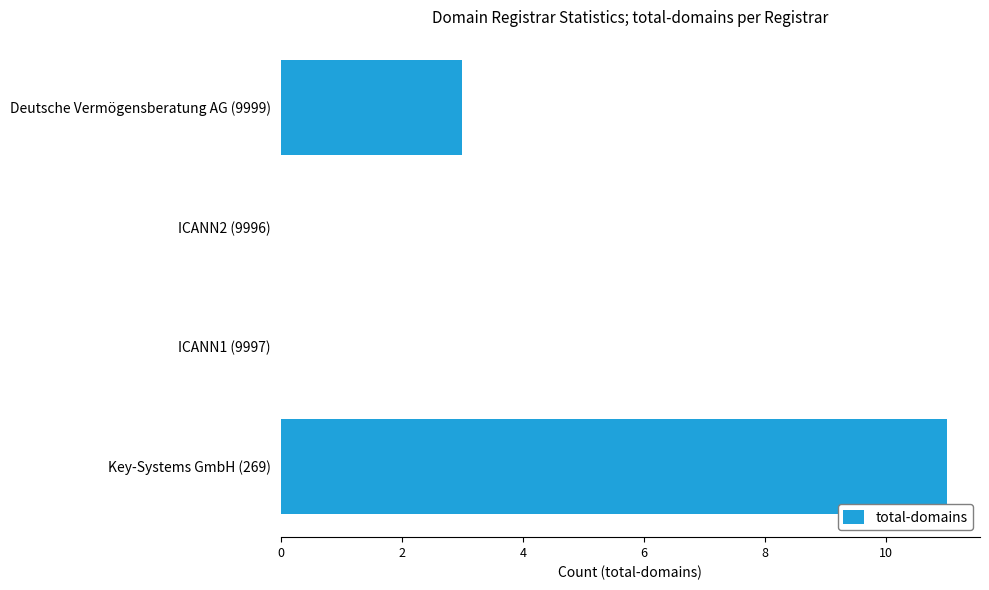

Reading bottom to top, extract all data points from this chart.

Key-Systems GmbH (269)=11	ICANN1 (9997)=0	ICANN2 (9996)=0	Deutsche Vermögensberatung AG (9999)=3